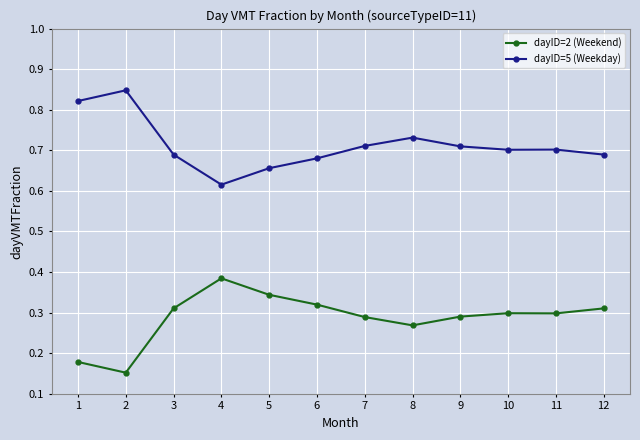

True or false: dayID=5 (Weekday) and dayID=2 (Weekend) intersect in this chart.

False